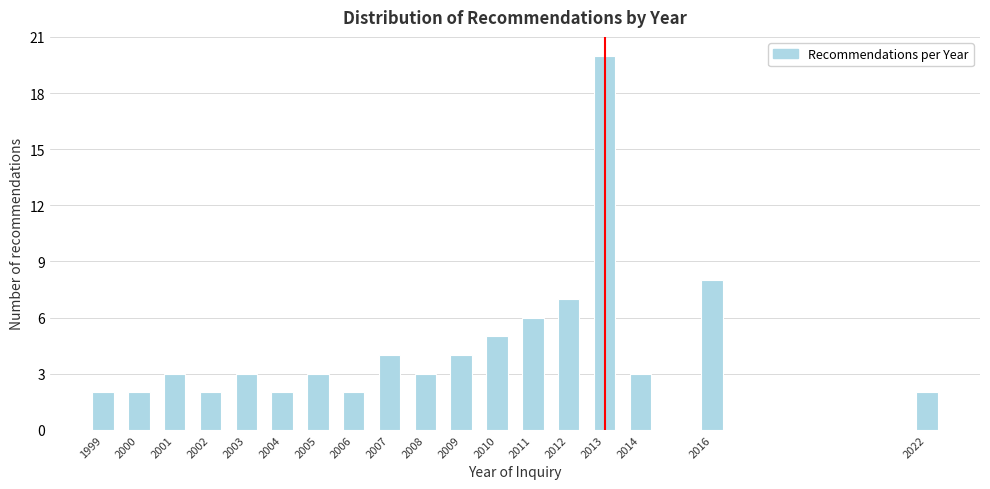

Reading left to right, transcribe all the data shown in this chart.

2	2	3	2	3	2	3	2	4	3	4	5	6	7	20	3	8	2